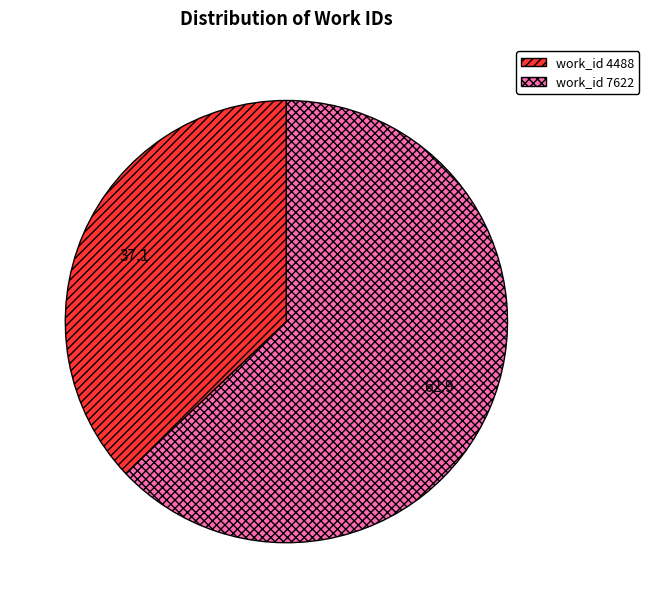

What is the smallest slice in the pie chart?

work_id 4488